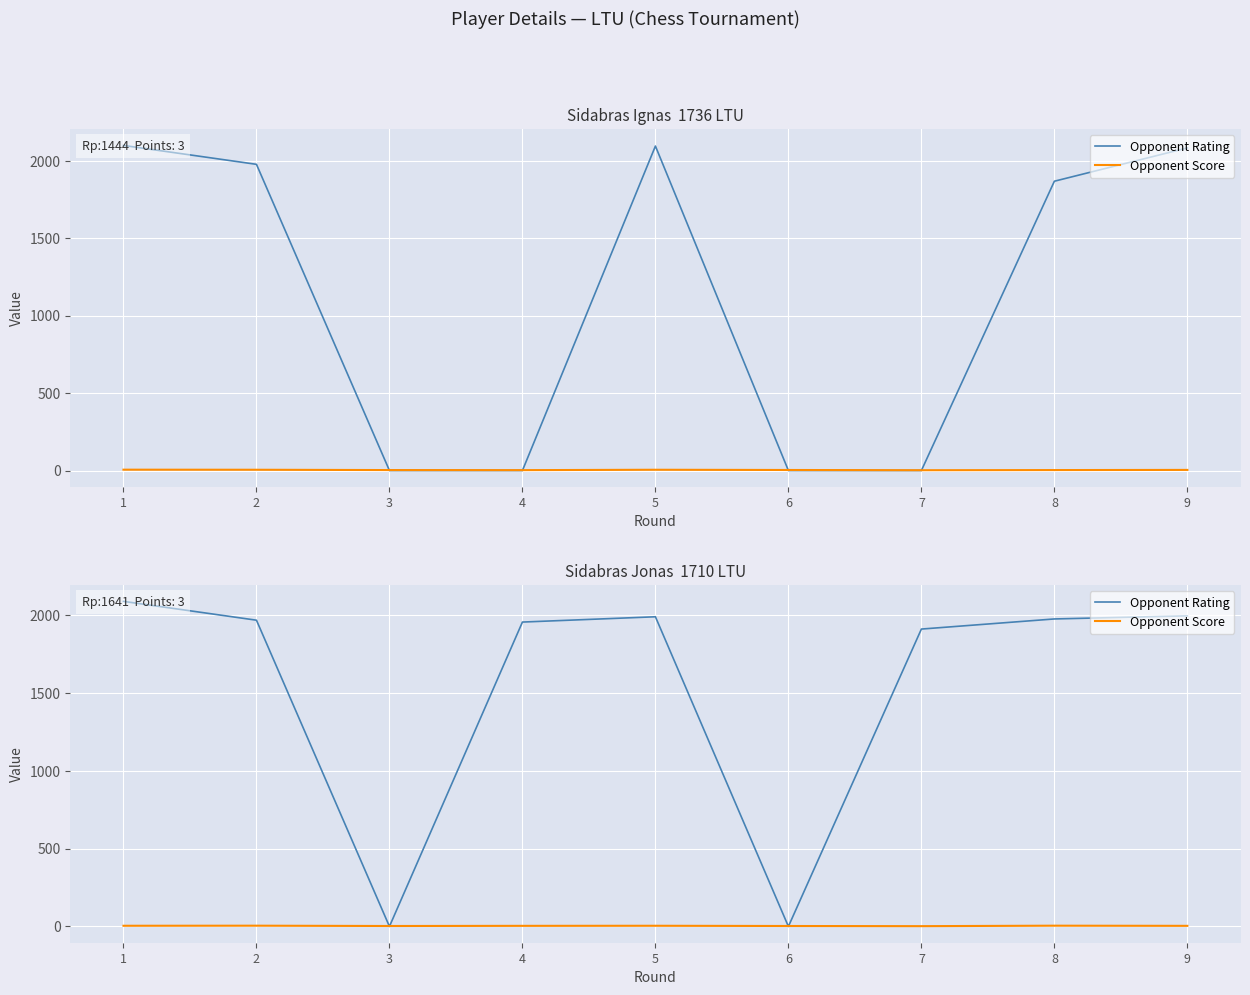

Where is the first local minimum for Opponent Rating?

3